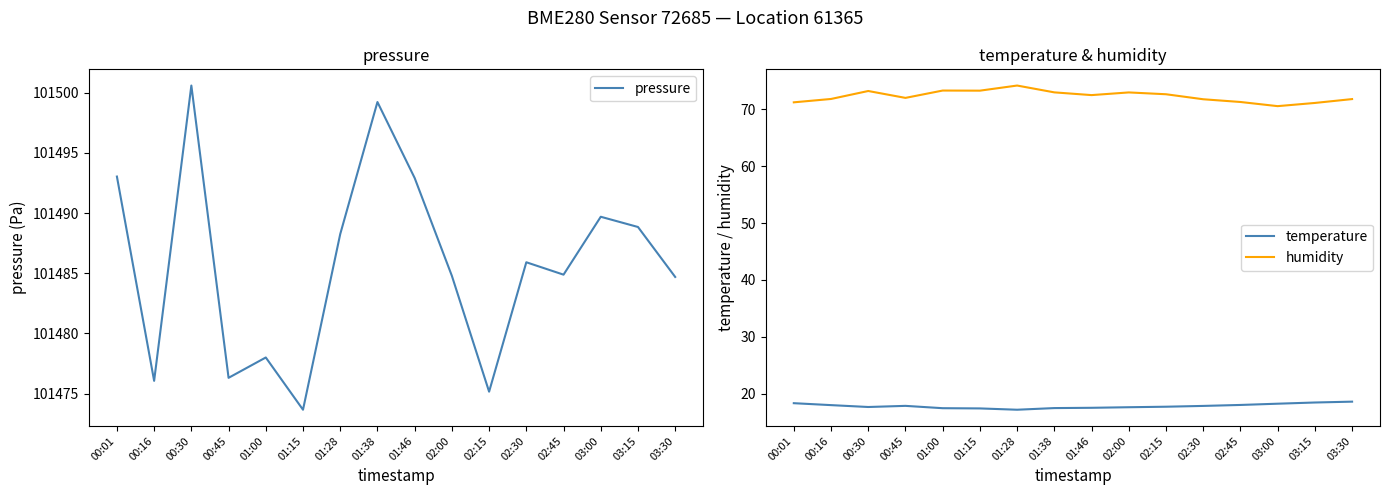

How many data points in humidity are less than 72?

8